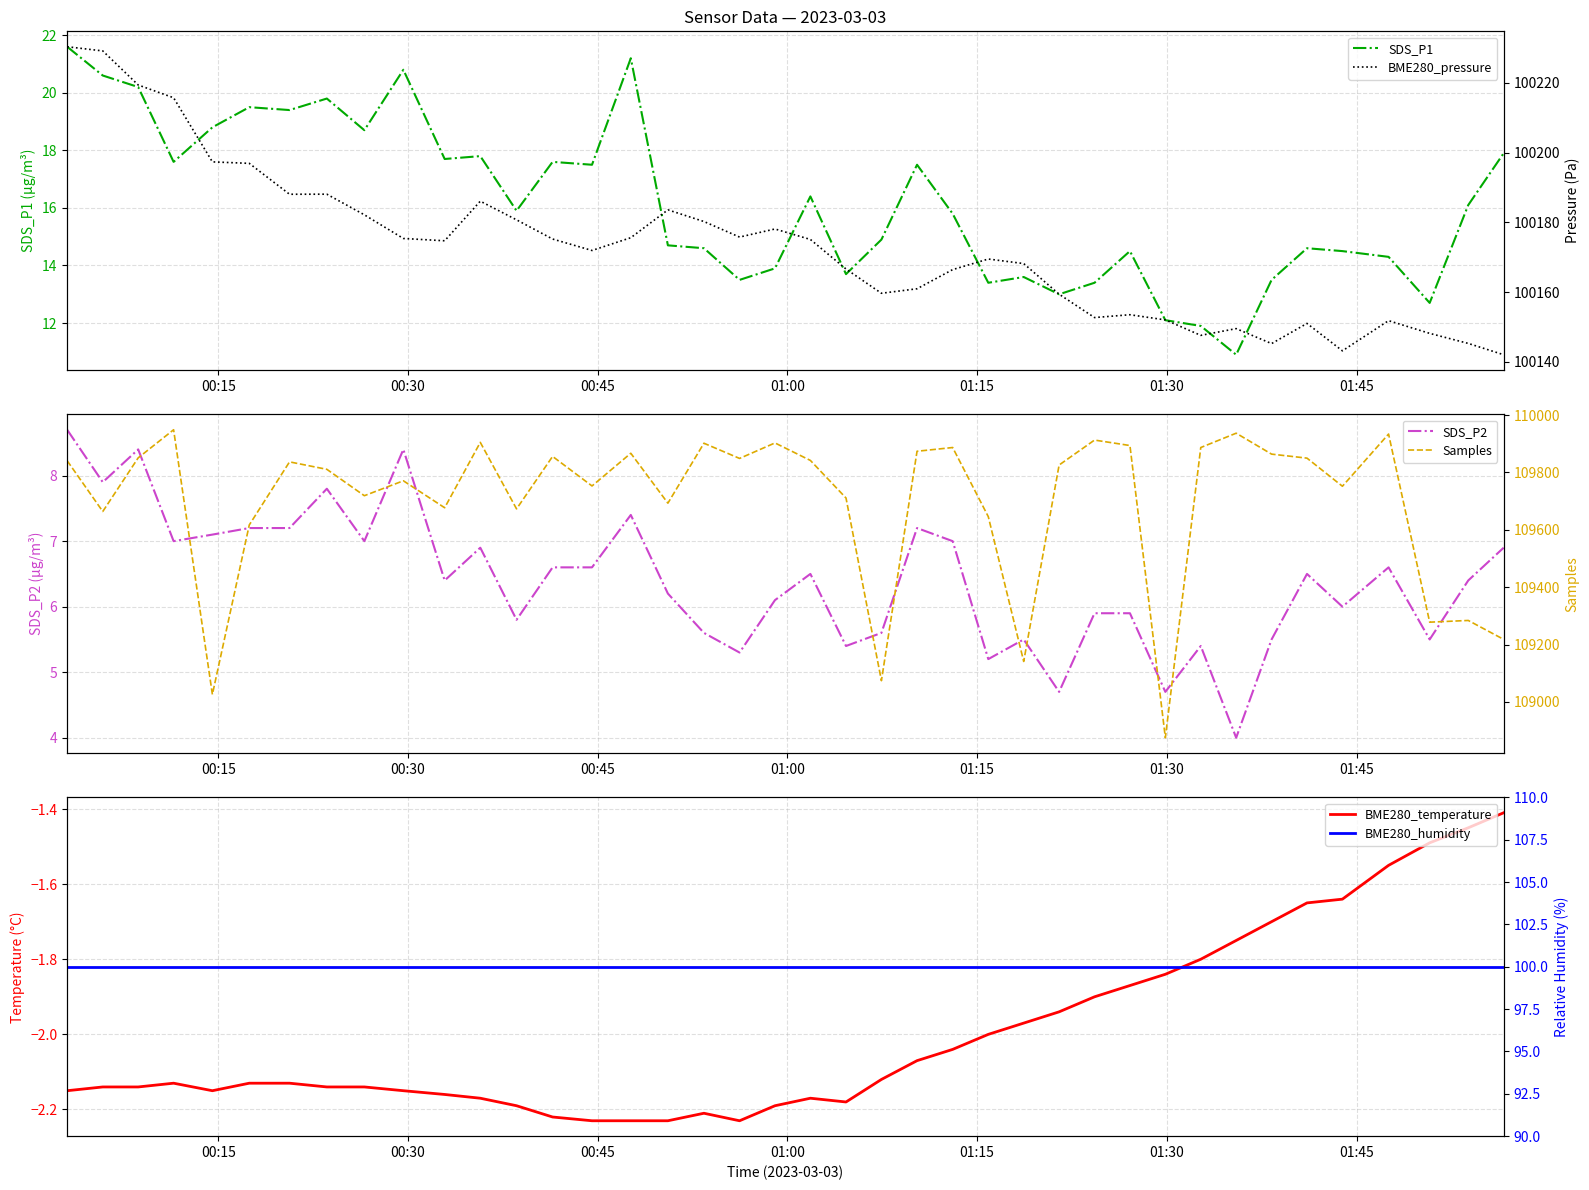

What is the approximate value of BME280_temperature at 00:30?

-2.1